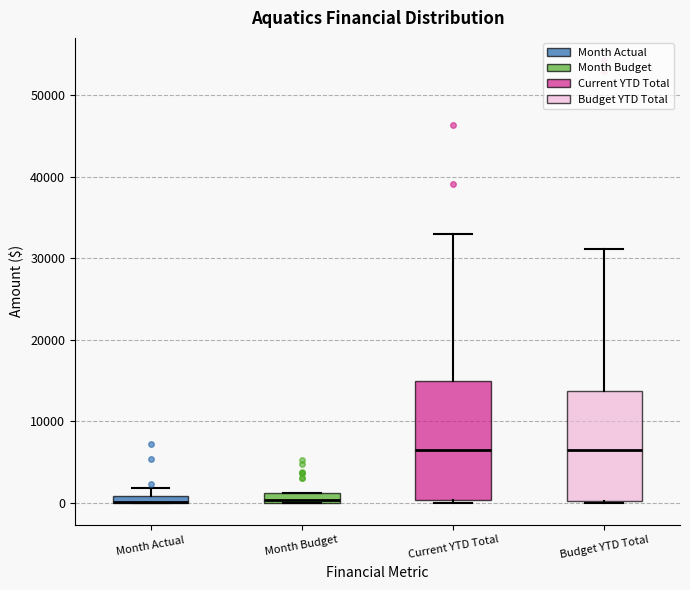

Where is the lower edge of the box for Budget YTD Total on the y-axis? The values are not printed on the chart, so give them approximately, as read against the axis.

0